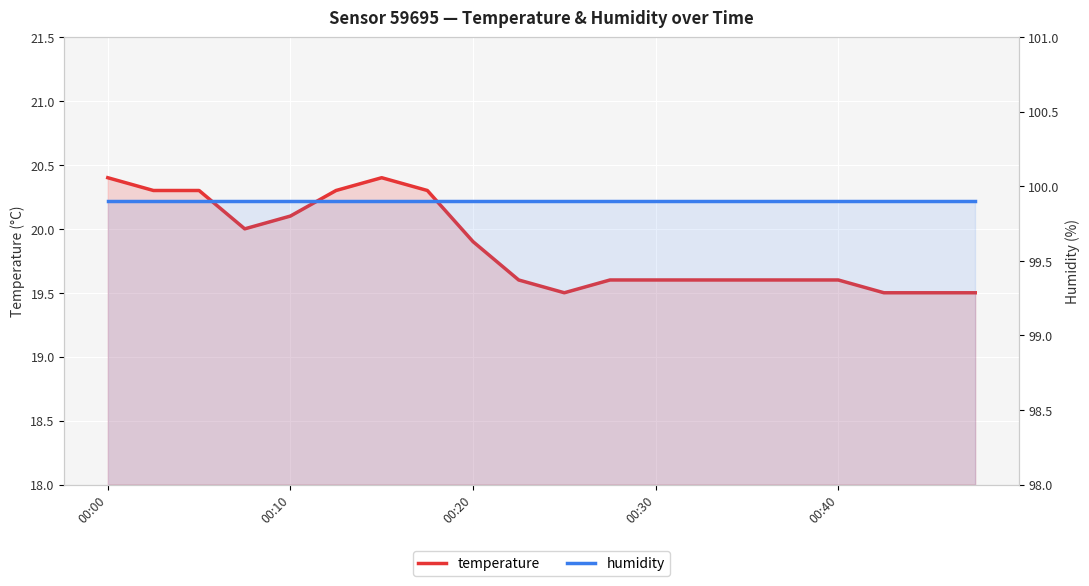

Between 00:10 and 18, which series saw the biggest shift?

temperature